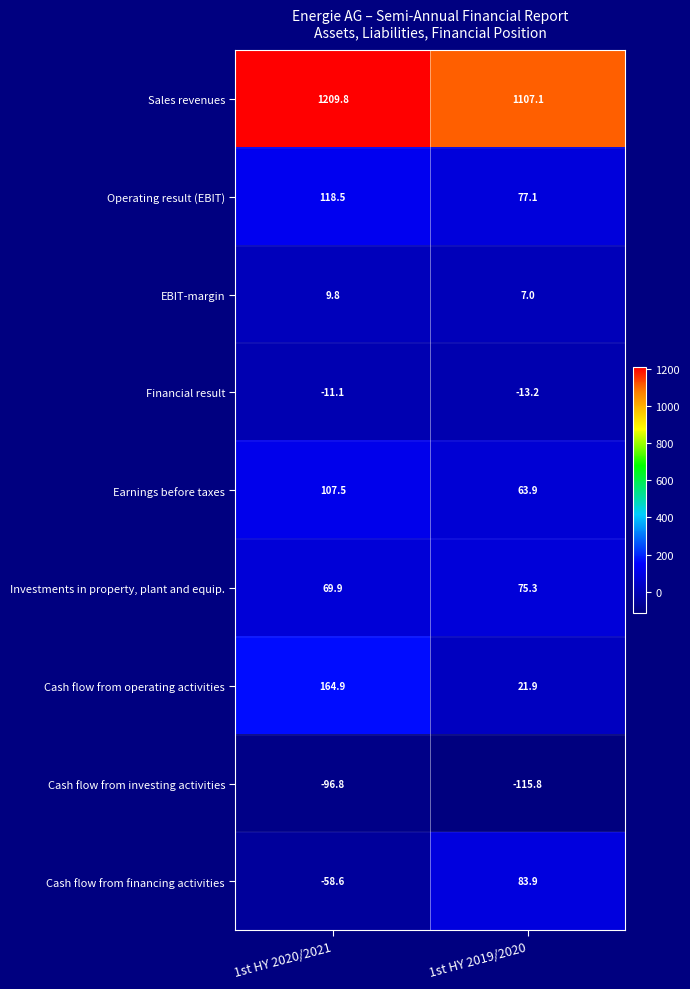

True or false: Cash flow from operating activities has a value of 8.9 at 1st HY 2019/2020.

False